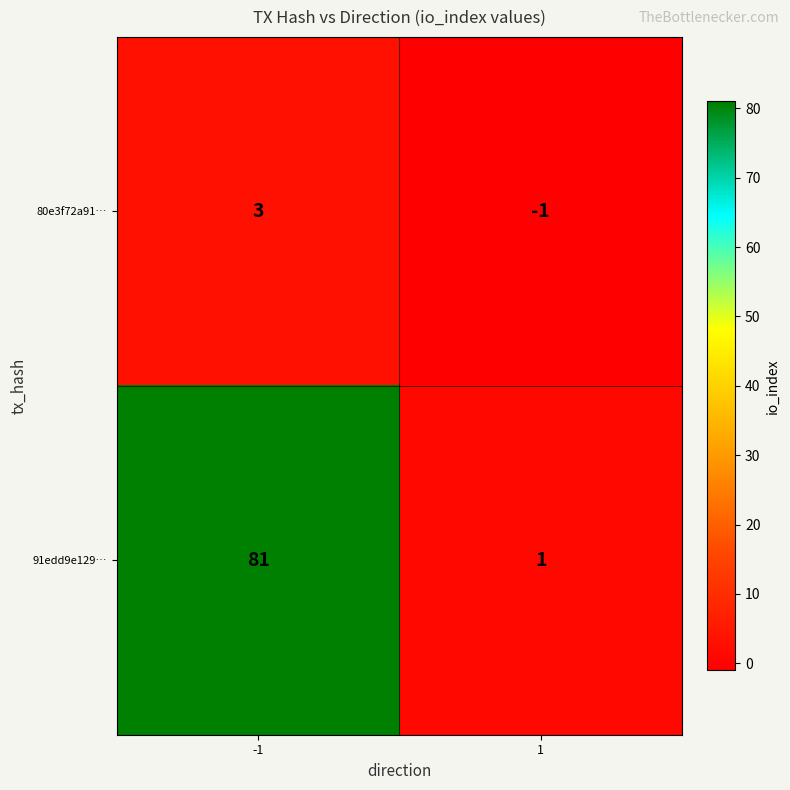

Is it true that 80e3f72a91… equals -1 at 1?

True